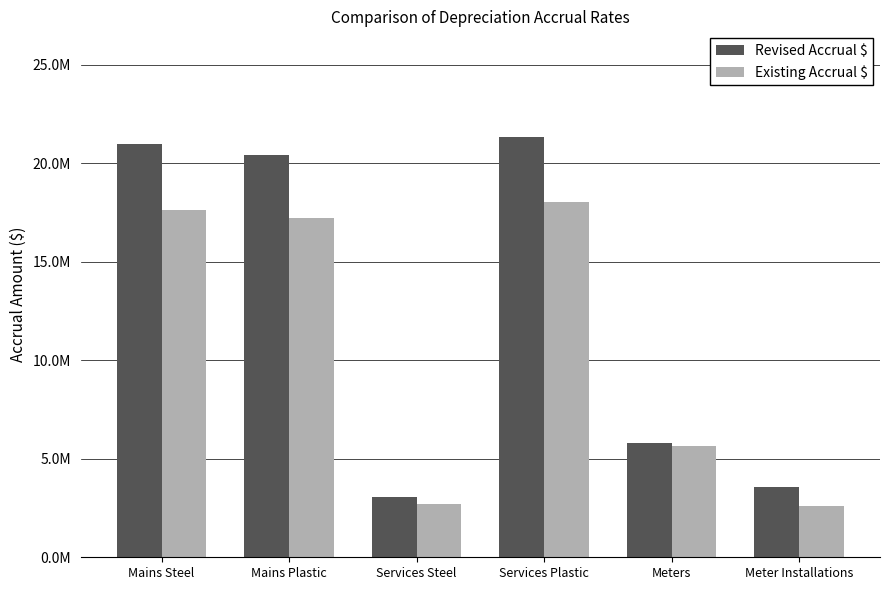

Rank the series by their average value, from lowest to highest.

Existing Accrual $, Revised Accrual $